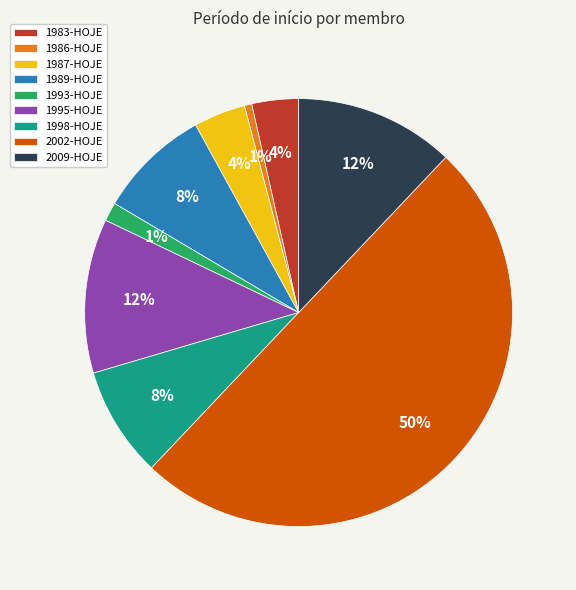

How many segments does this pie chart have?

9